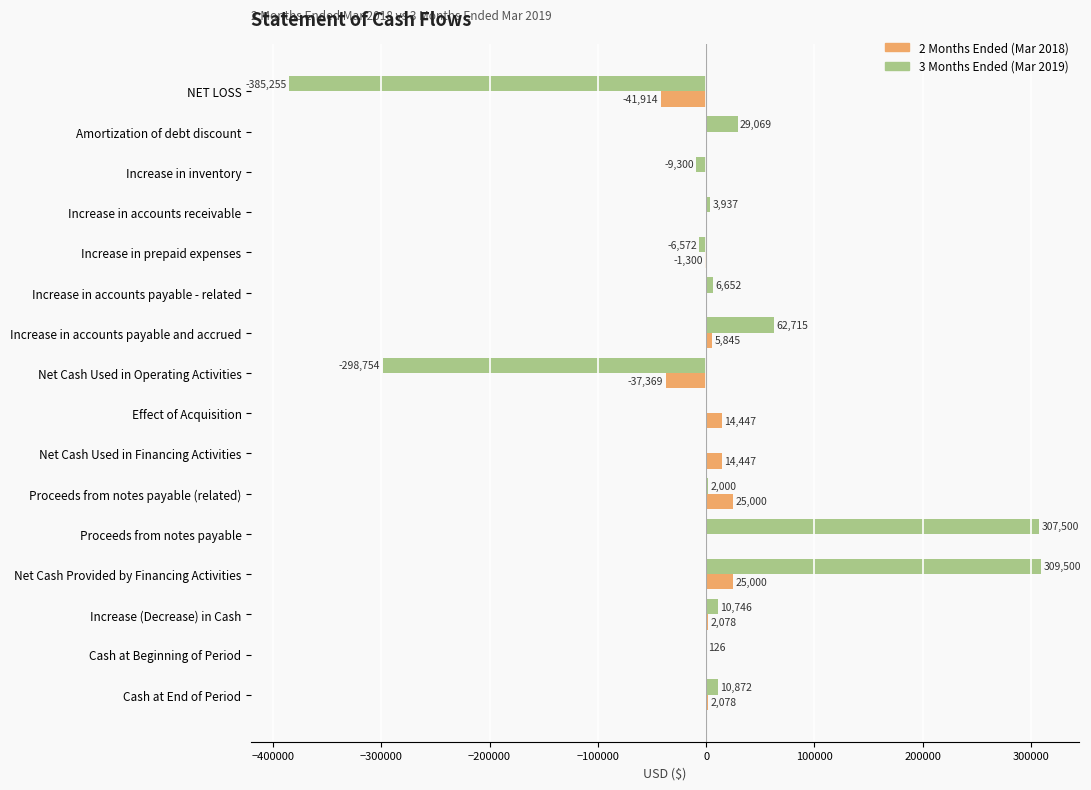

True or false: 2 Months Ended (Mar 2018) has a value of 0 at Amortization of debt discount.

True